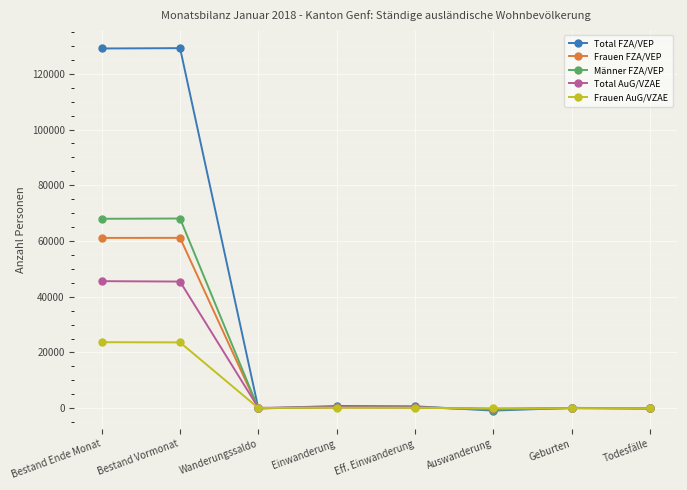

What is the difference between the Frauen FZA/VEP values at Geburten and Wanderungssaldo?

73